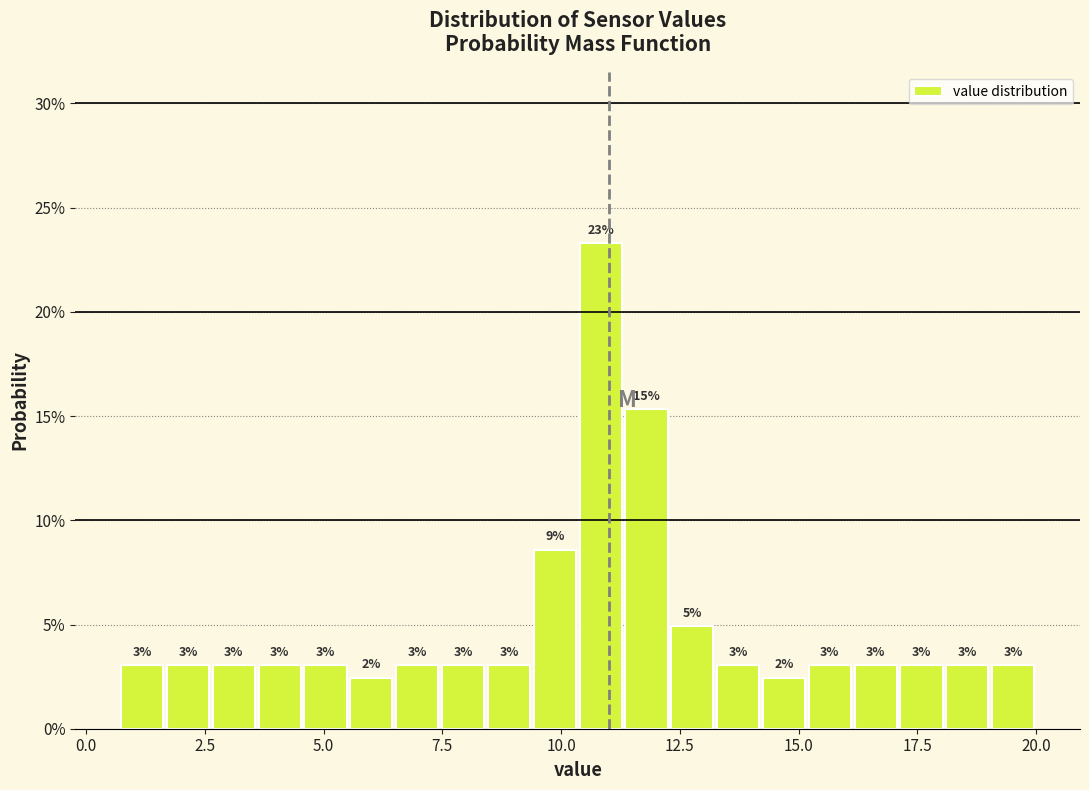

Around what value on the x-axis is the tallest bar? Give the approximate position of its centre, as read against the axis.

11.0